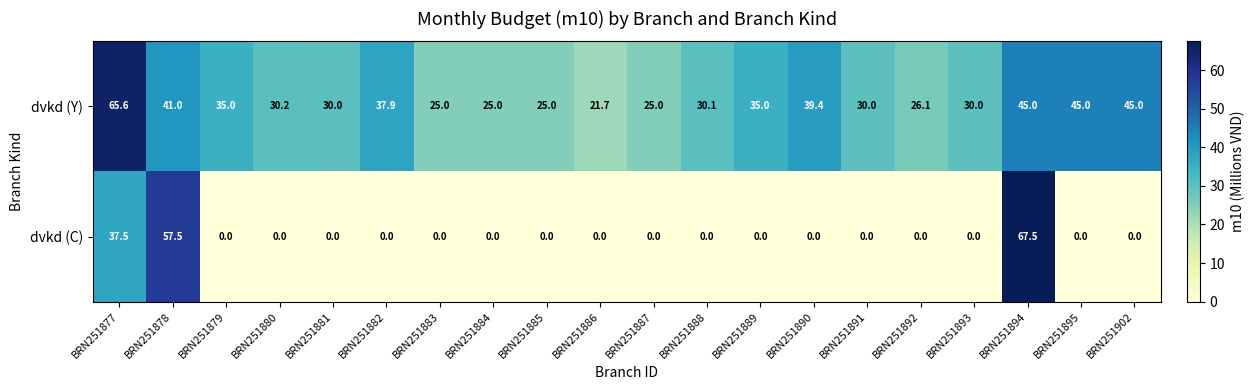

True or false: dvkd (C) has a value of 88.9 at BRN251878.

False